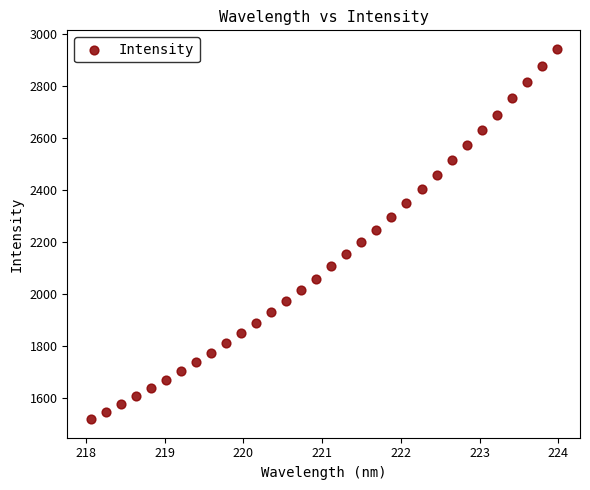

What is the range of X values (max minus min)?

5.9